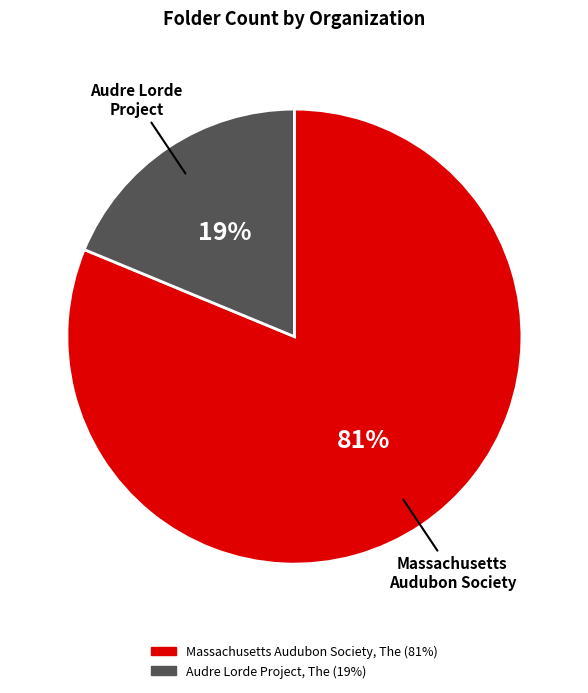

Rank the categories by value from highest to lowest.

Massachusetts Audubon Society, The, Audre Lorde Project, The